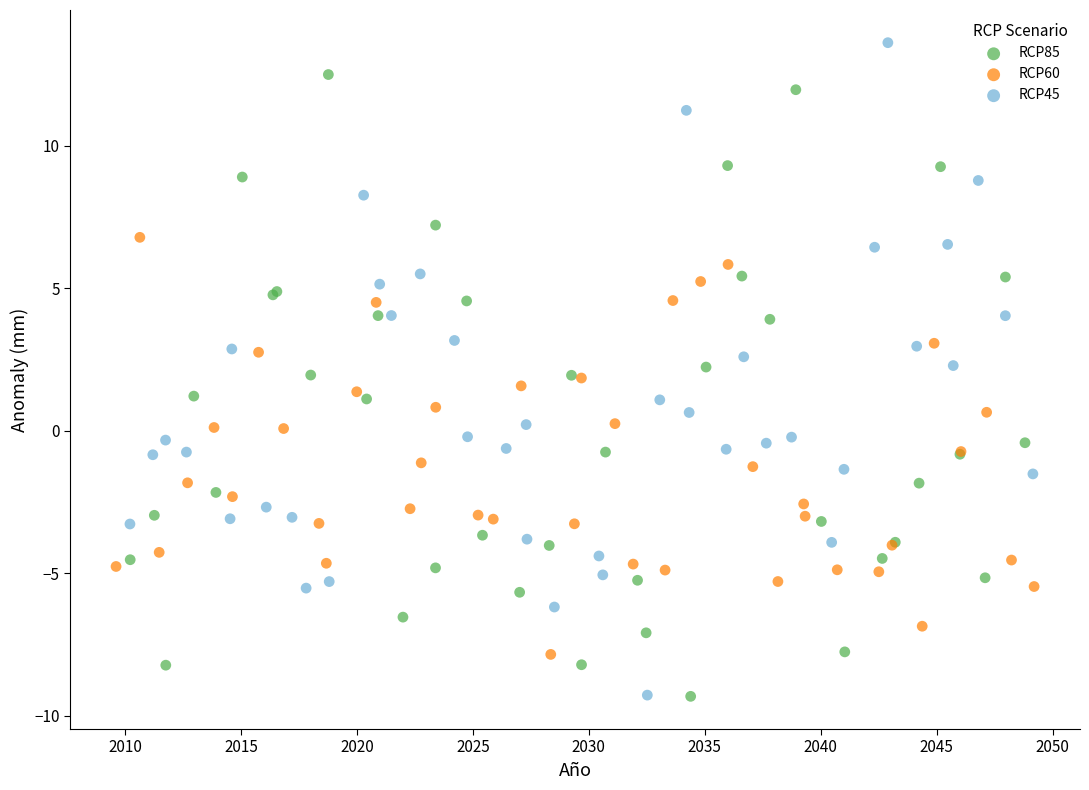

What are all the series names shown in the legend?

RCP85, RCP60, RCP45